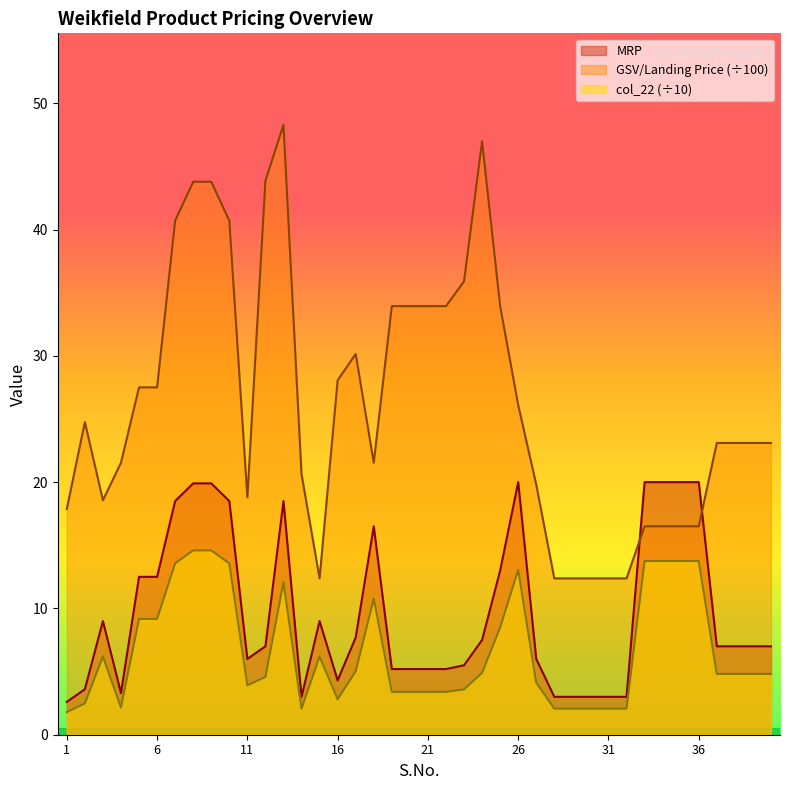

What is the maximum value shown in the chart?

48.3